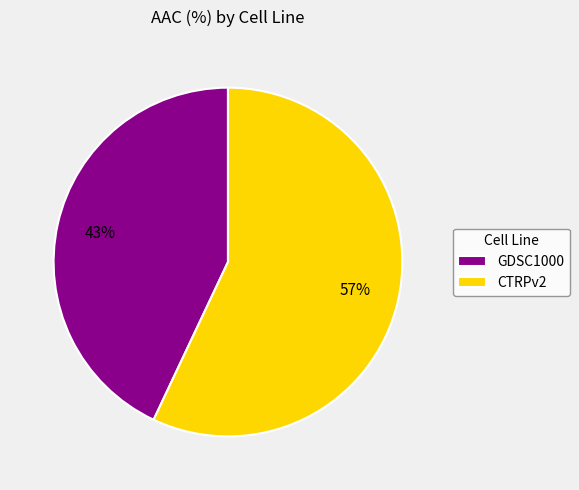

Combined, do CTRPv2 and GDSC1000 account for over 50%?

Yes